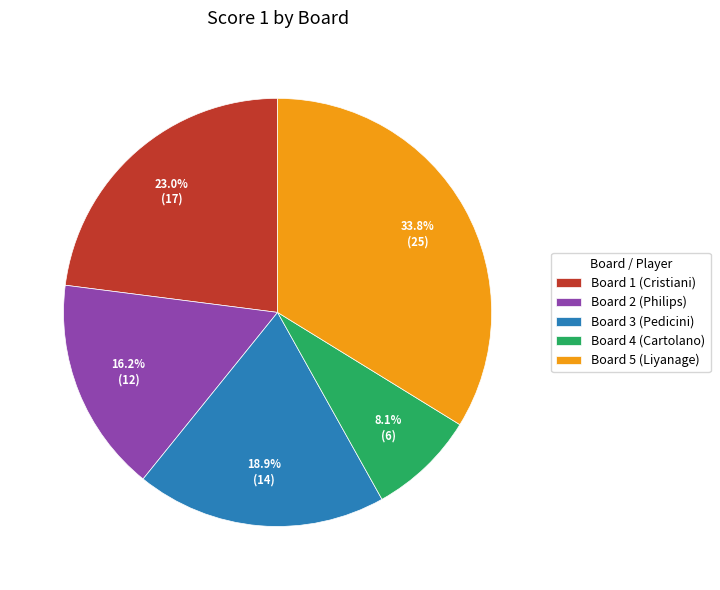

What percentage is the Board 3 (Pedicini) slice, to the nearest percent?

19%